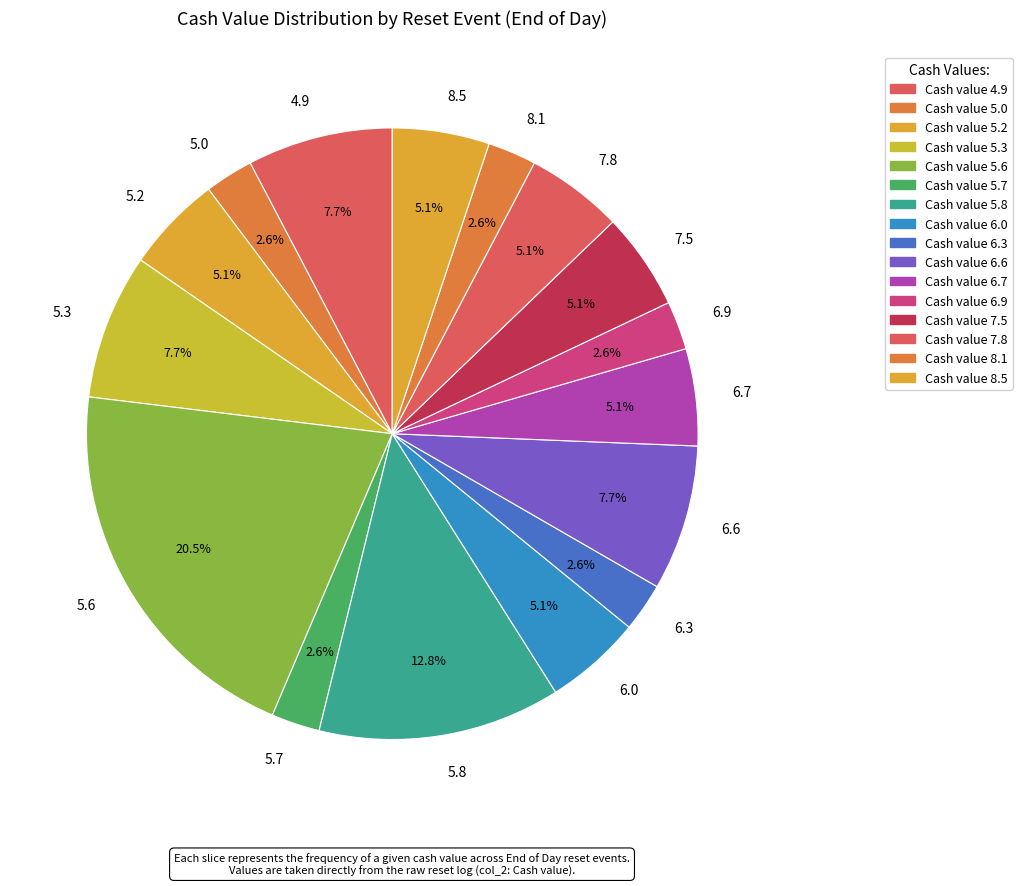

Between 7.5 and 5.0, which is larger?

7.5